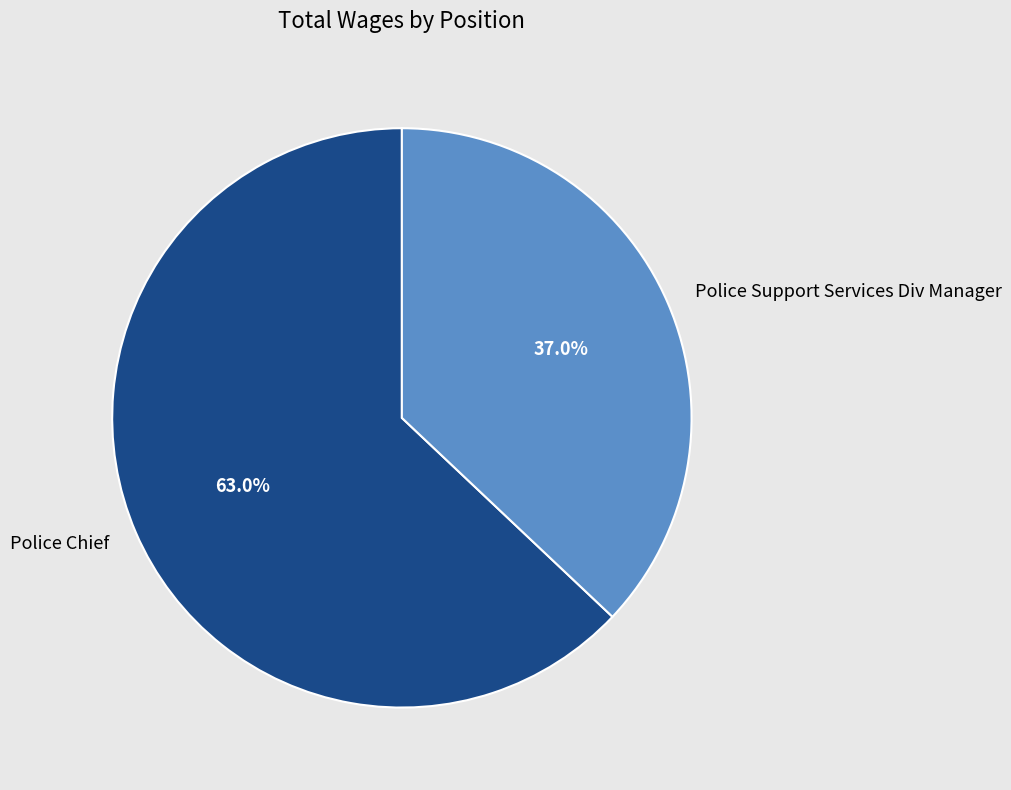

Which slice is the largest?

Police Chief